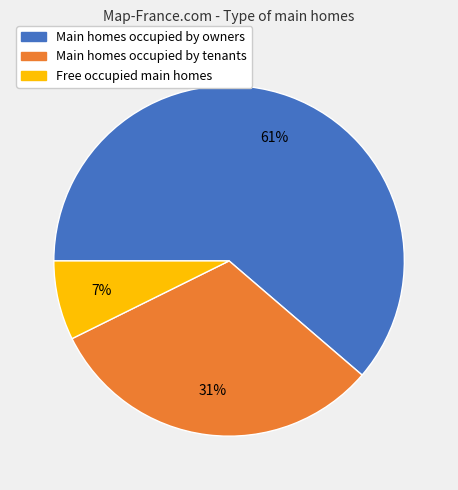

To the nearest percent, what is the average slice percentage?

33%